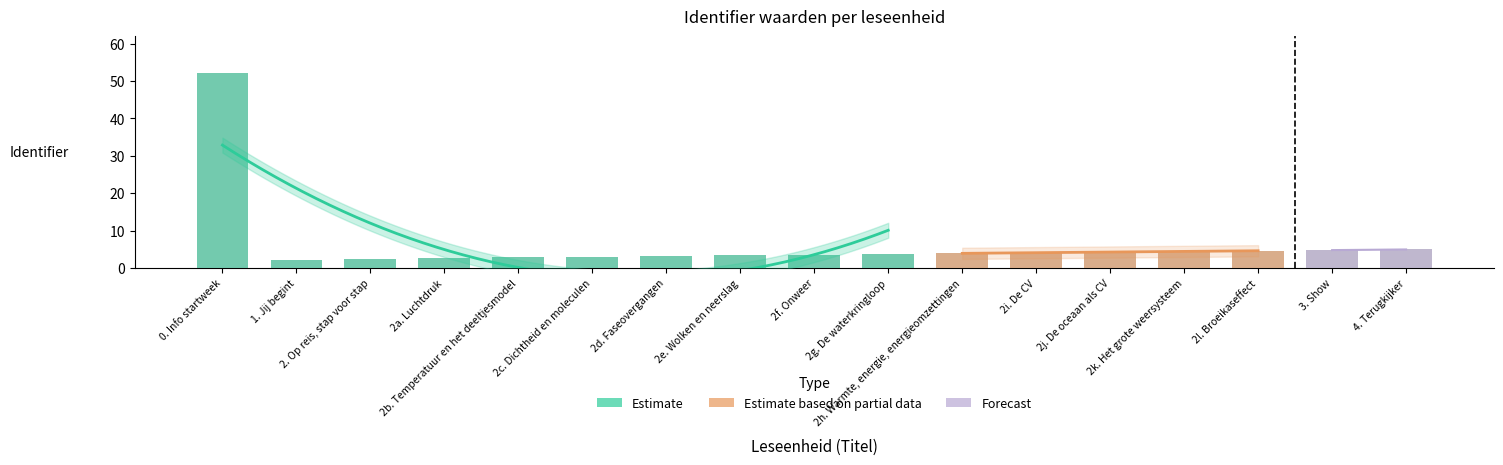

How many bars are there in total?

17